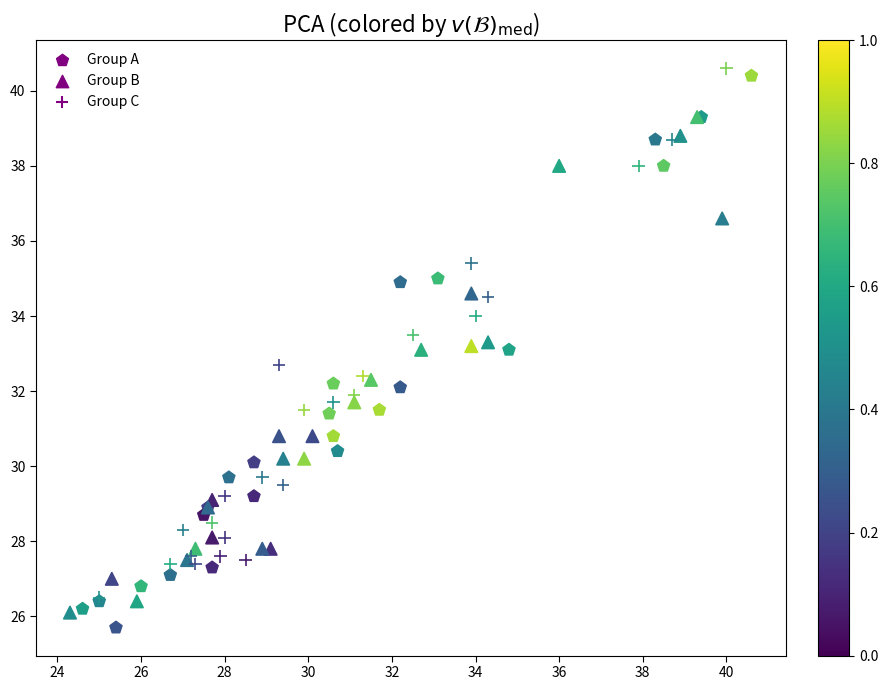

Which series contains the highest Y value?

Group C